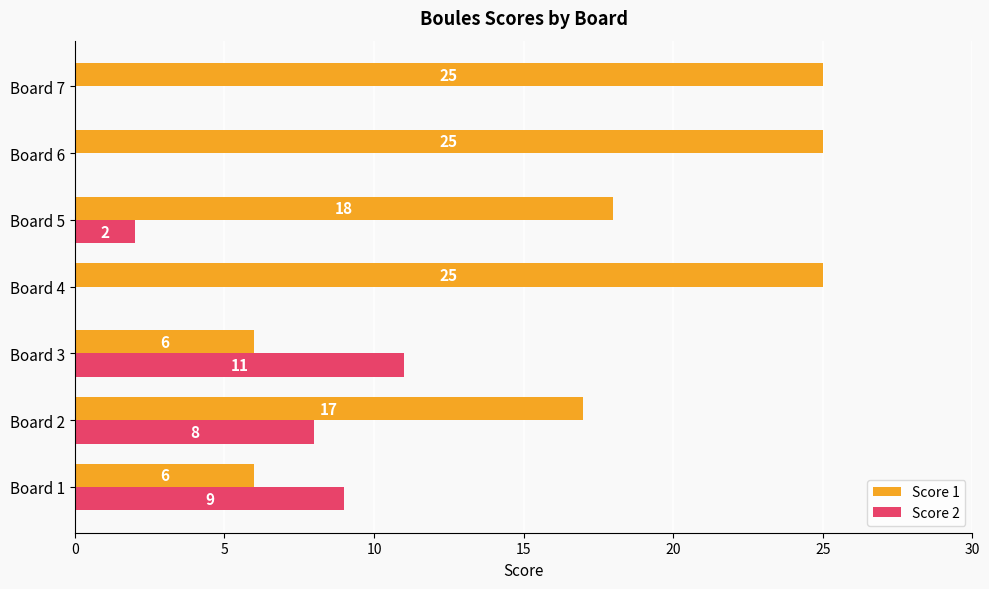

What is the total value across all series at Board 7?

25